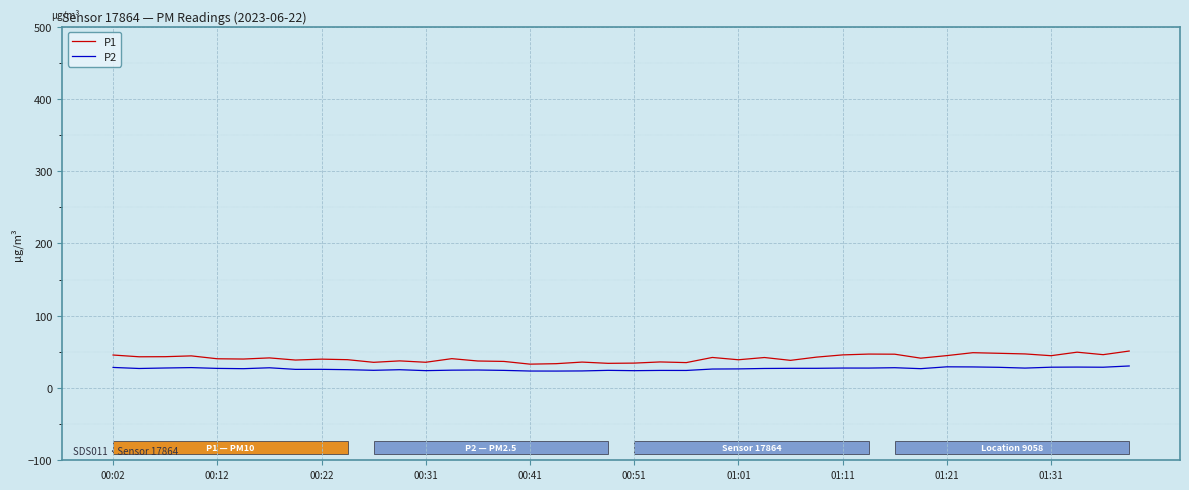

Which series has the widest spread of values?

P1